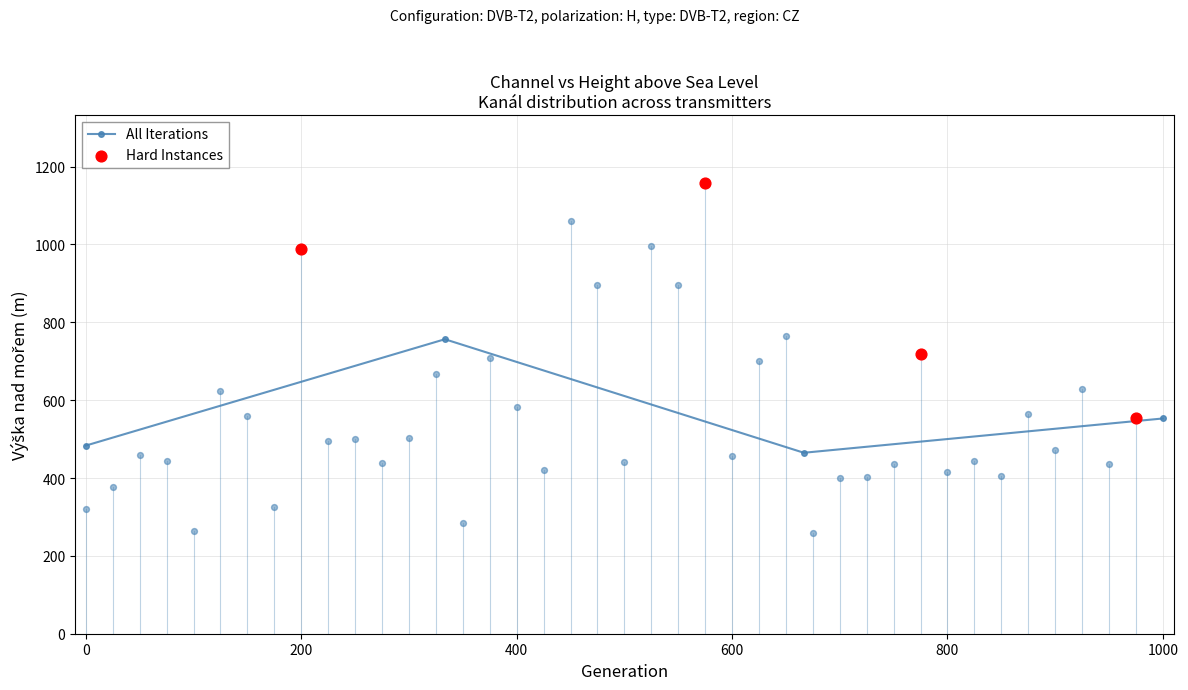

Which series reaches the maximum Y coordinate?

Hard Instances